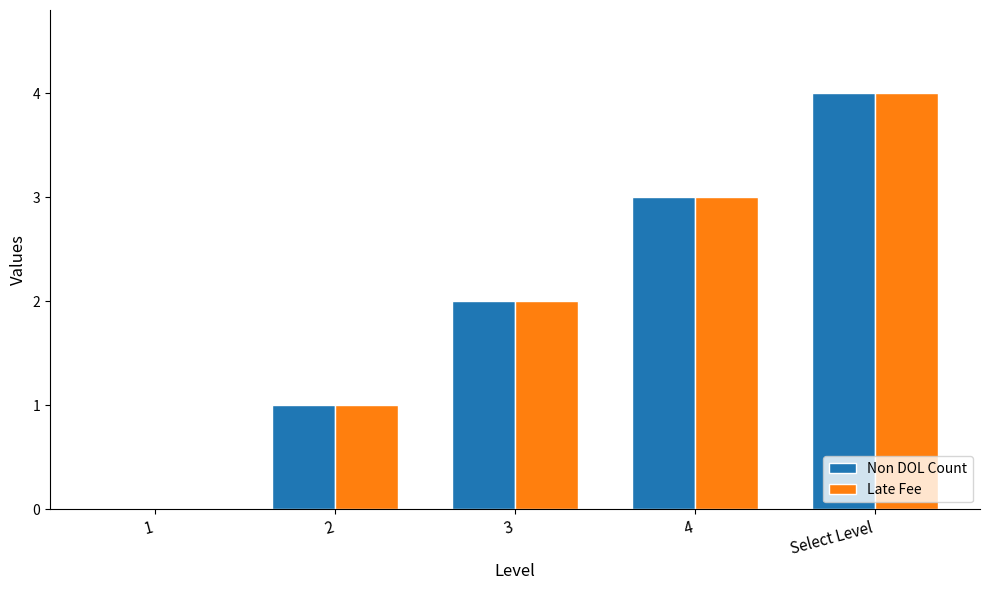

Count the number of categories in the chart.

5